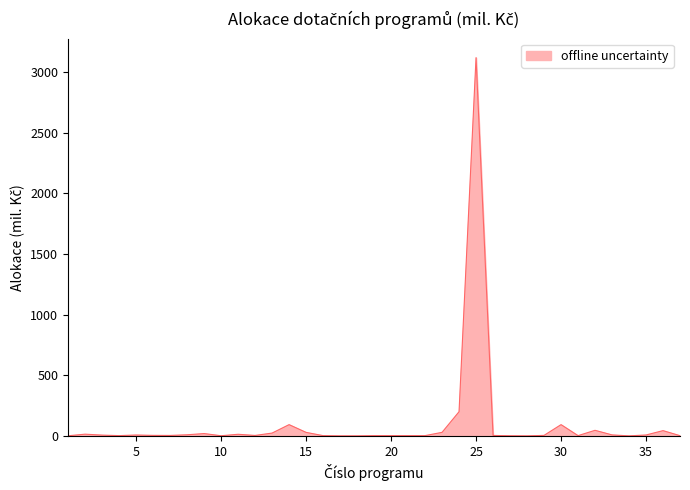

What is the difference between the maximum and minimum values?

3116.0